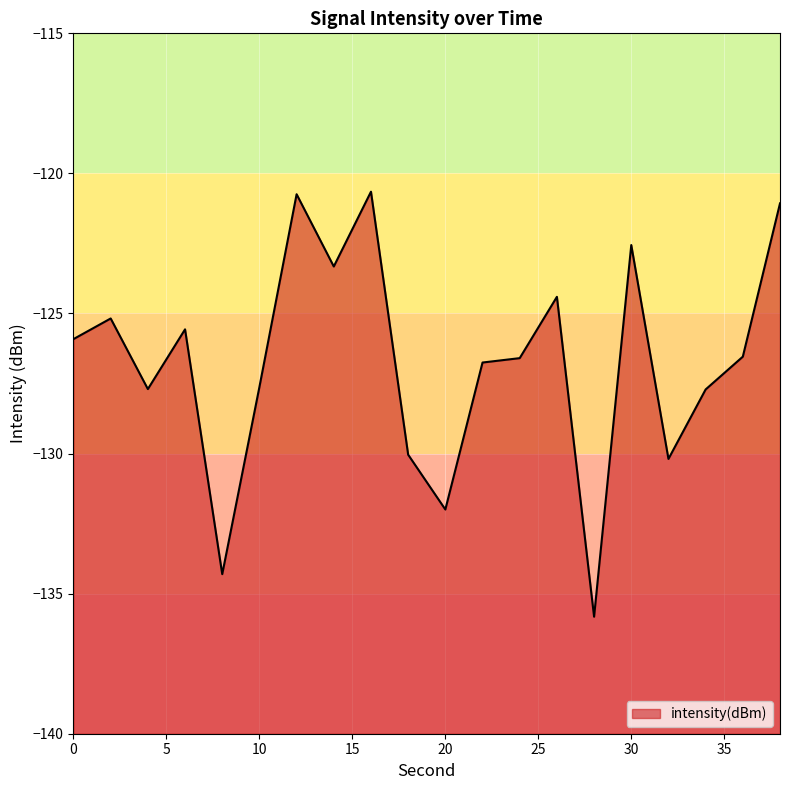

What is the sum of all values?

-2534.7